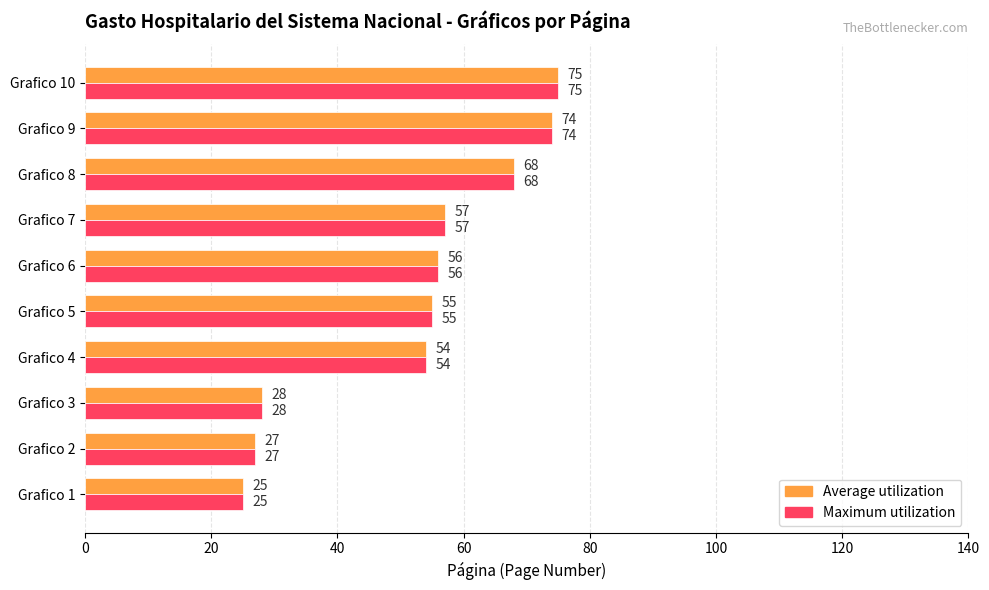

At which label is Maximum utilization closest to 50?

Grafico 4